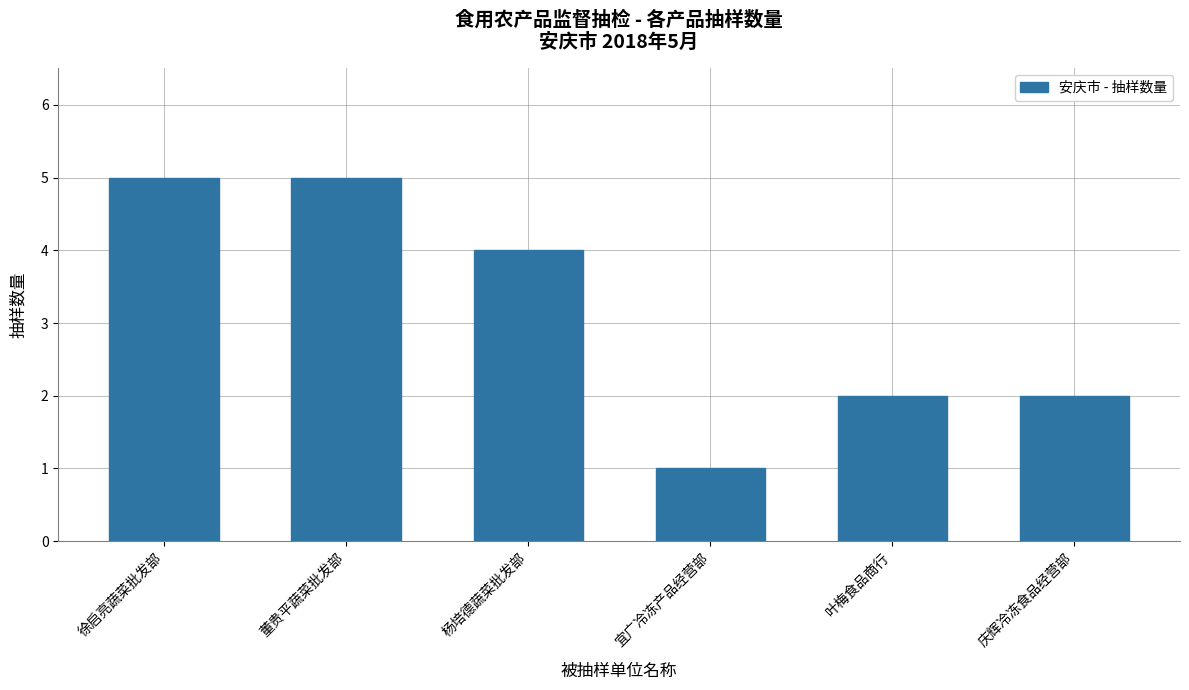

What is the label of the 5th bar from the left?

叶梅食品商行